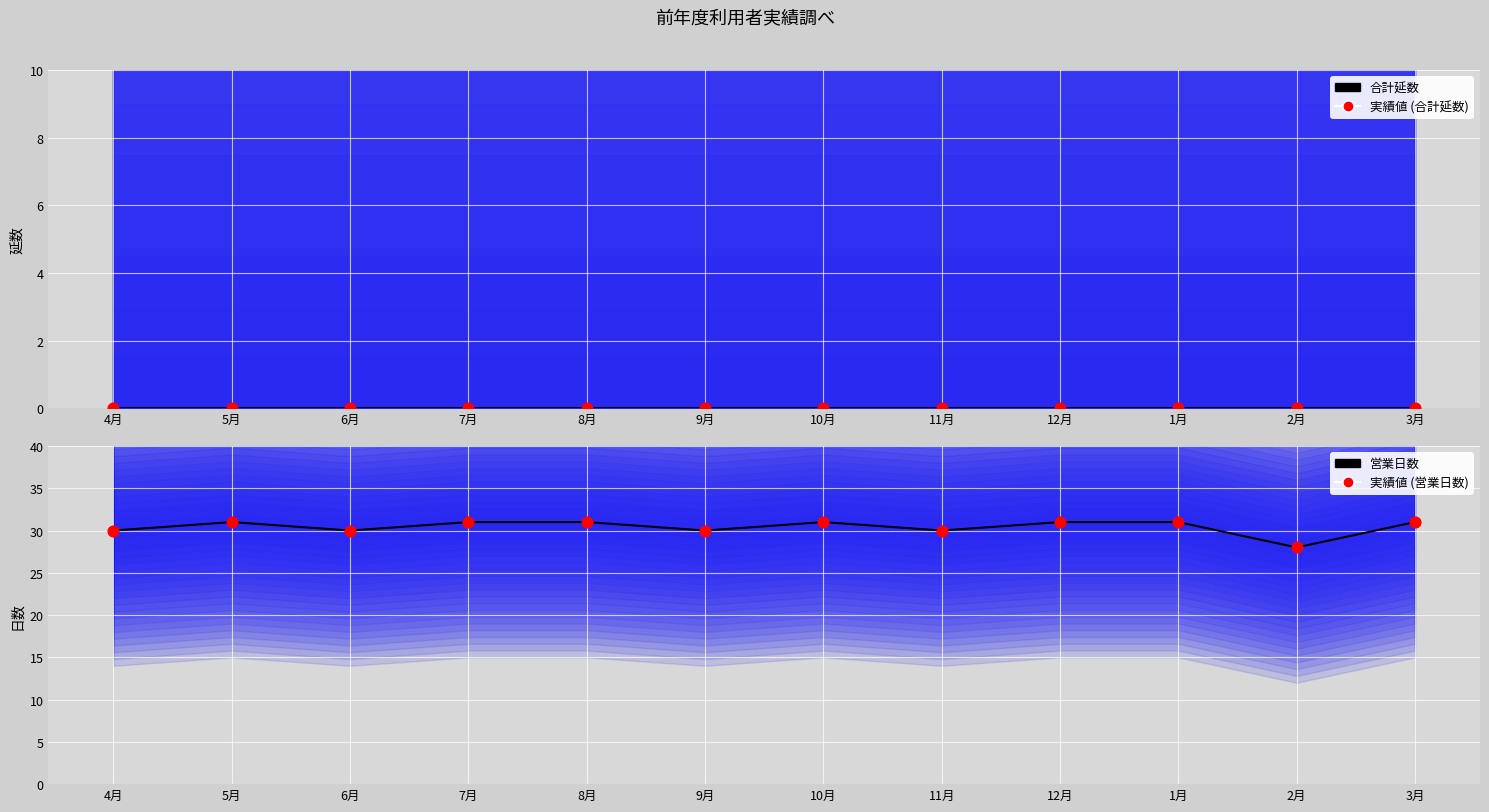

Which series has the widest spread of Y values?

営業日数